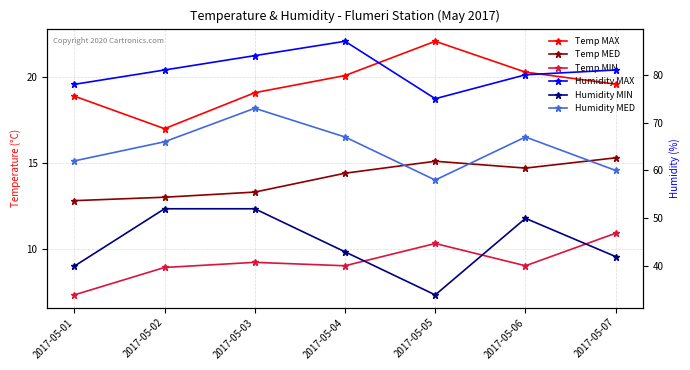

What is the maximum value for Temp MED?

15.3